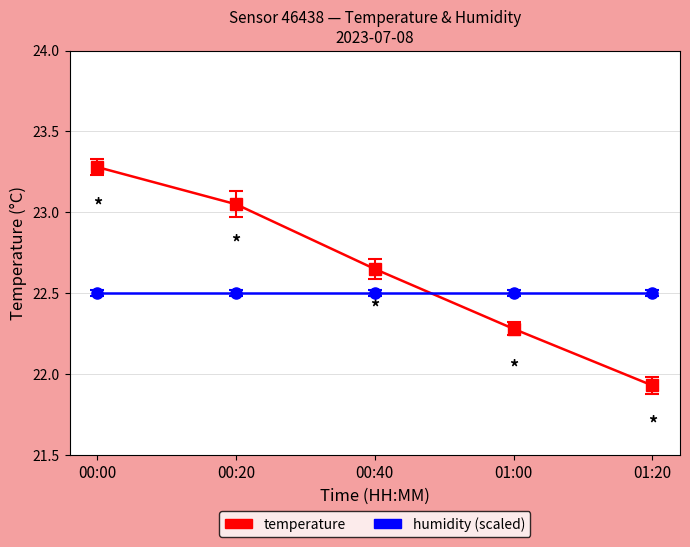

How many lines are shown in the chart?

2